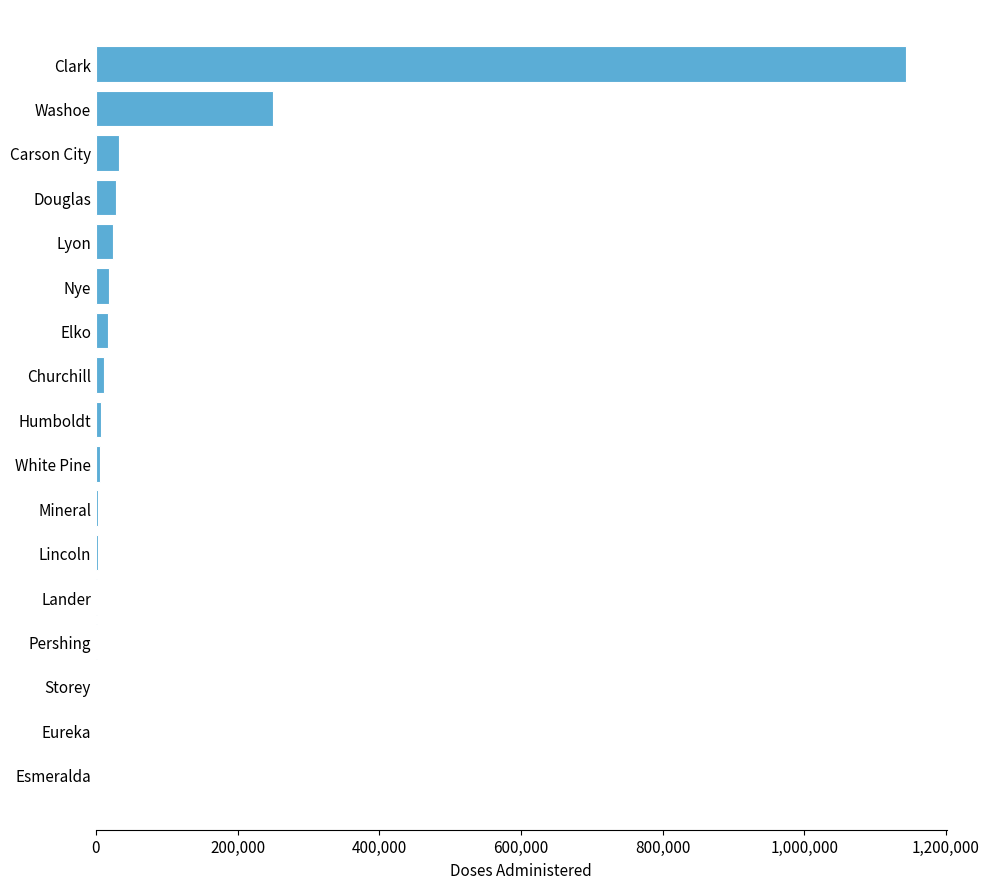

Between Washoe and Elko, which is larger?

Washoe